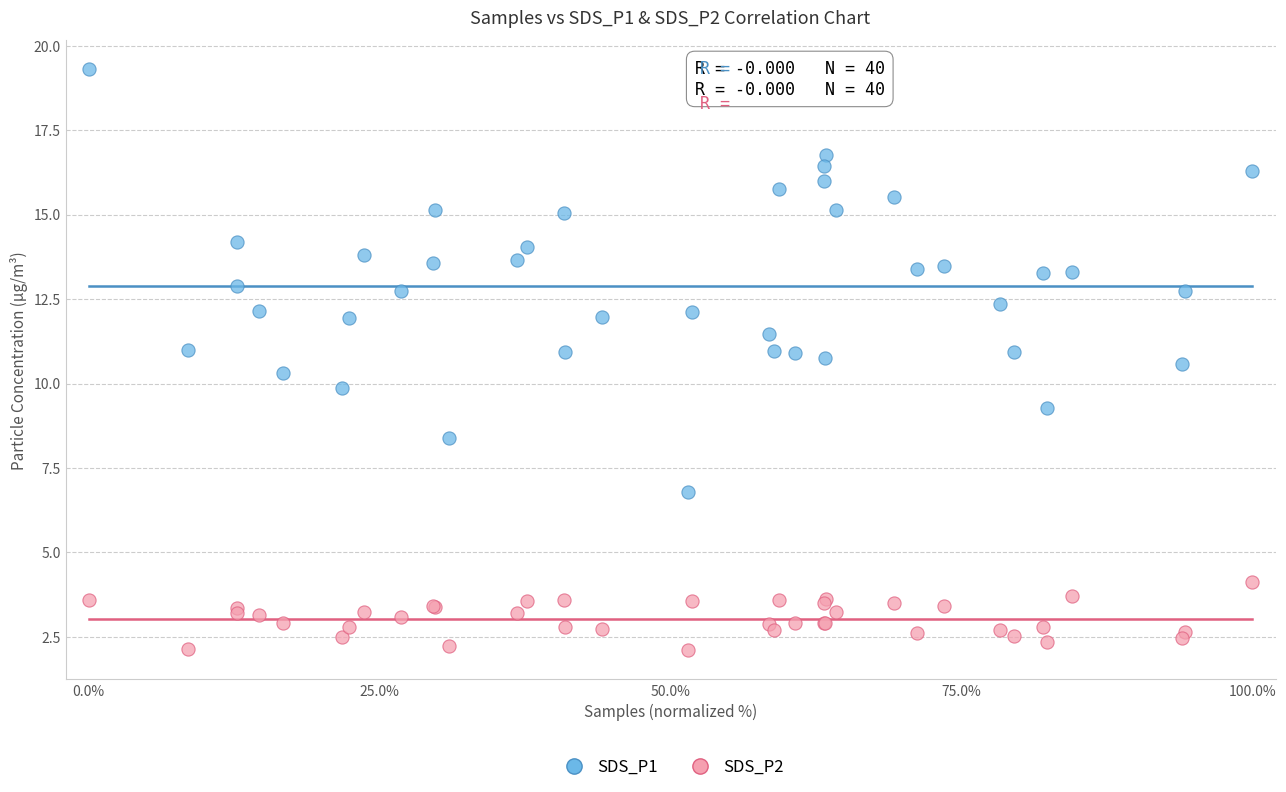

Which series reaches the minimum Y coordinate?

SDS_P2